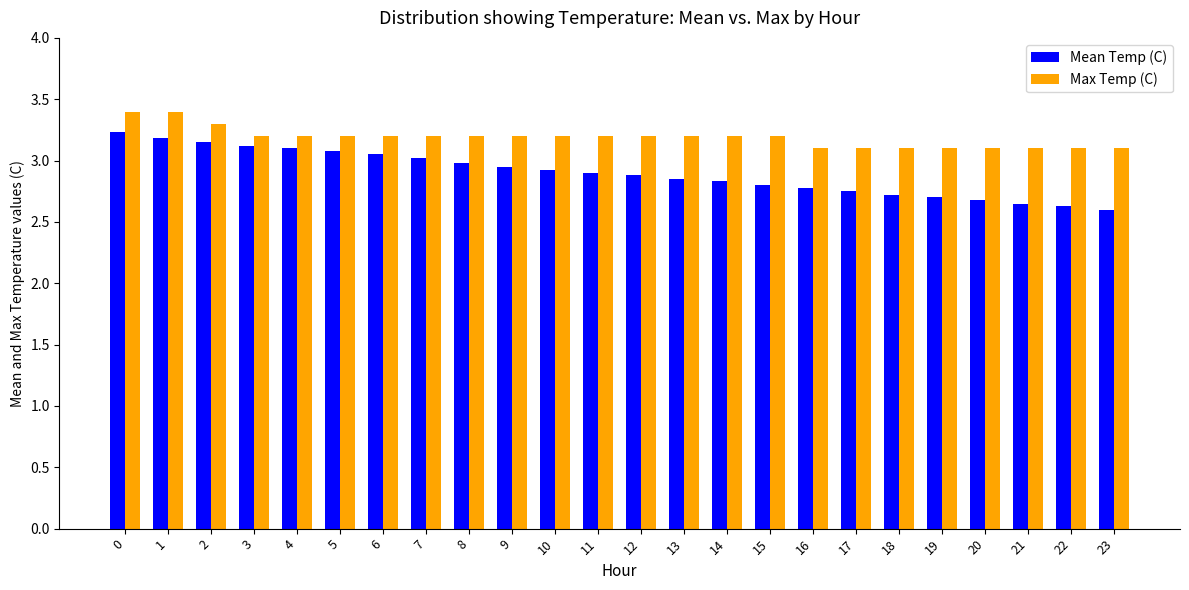

What is the sum of all Max Temp (C) values?

76.5